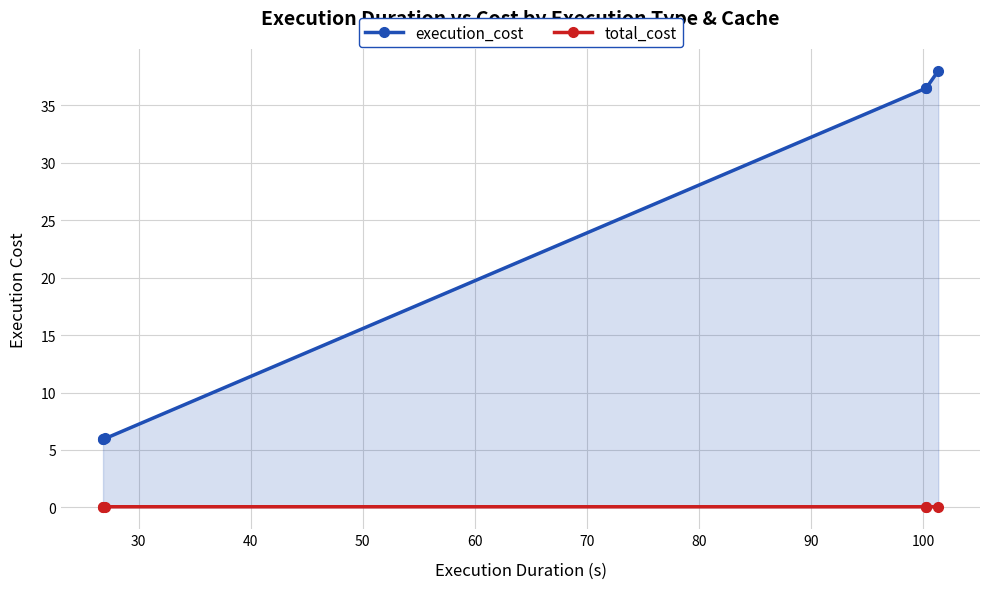

At 40, list the series in order from largest to smallest.

execution_cost, total_cost